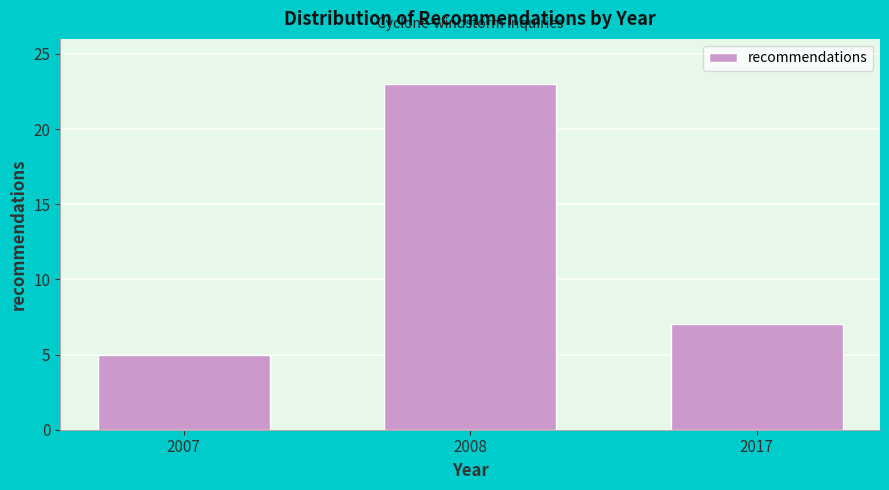

Reading right to left, extract all data points from this chart.

7	23	5